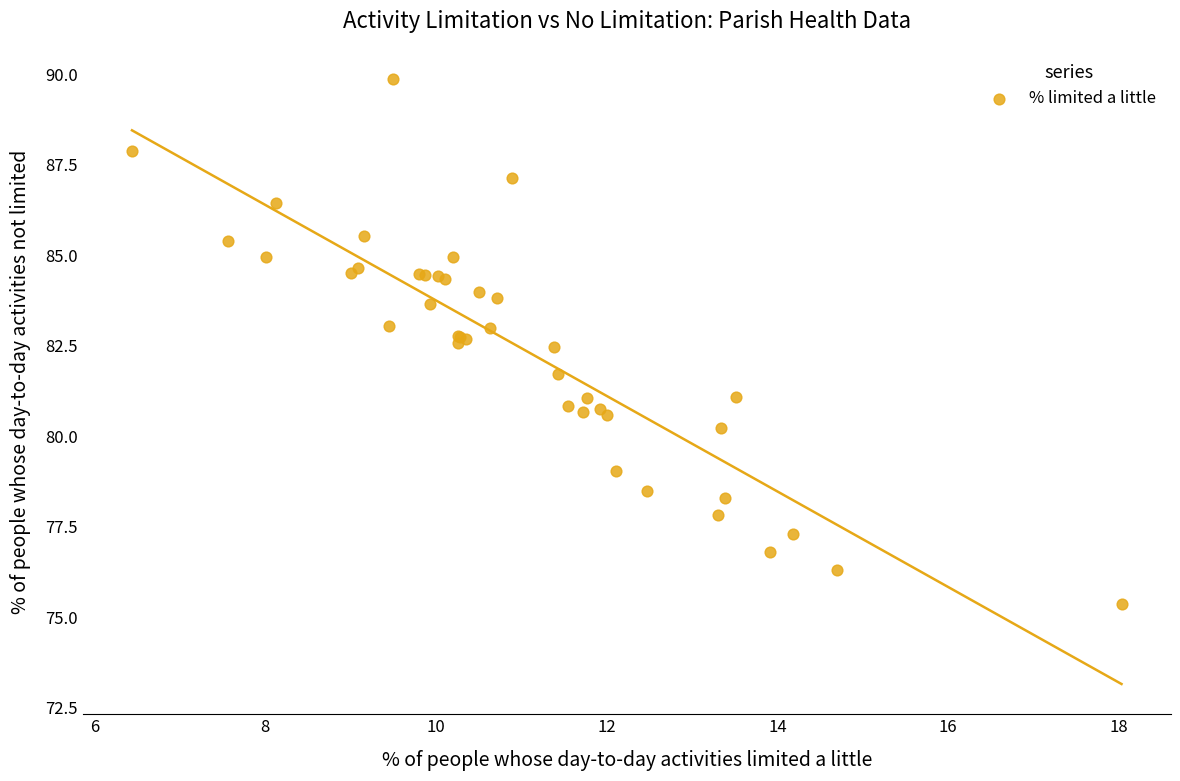

What Y value in the scatter plot is closest to 82?

81.7